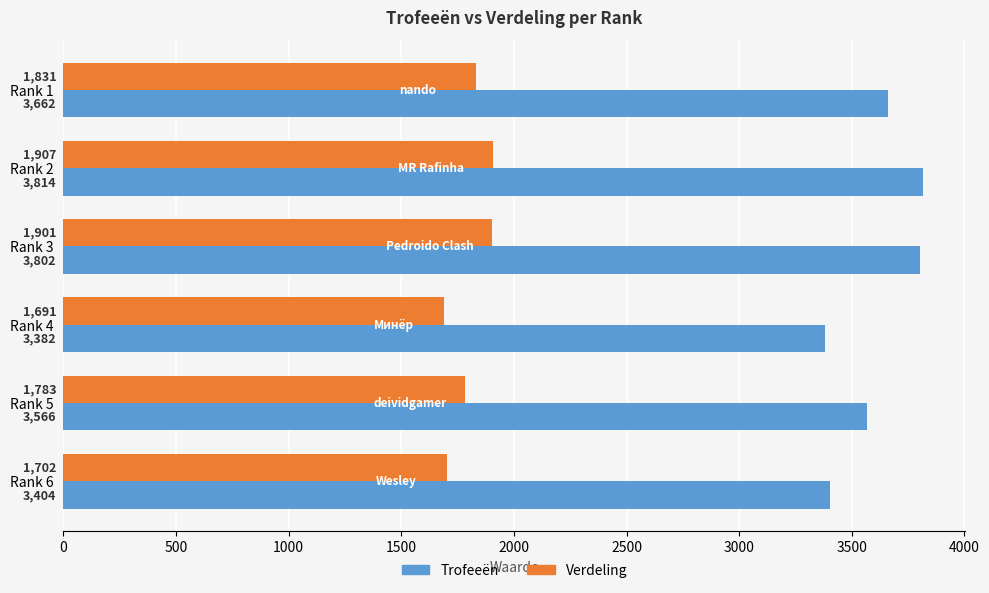

What is the sum of the Verdeling values at Rank 5 and Rank 3?

3684